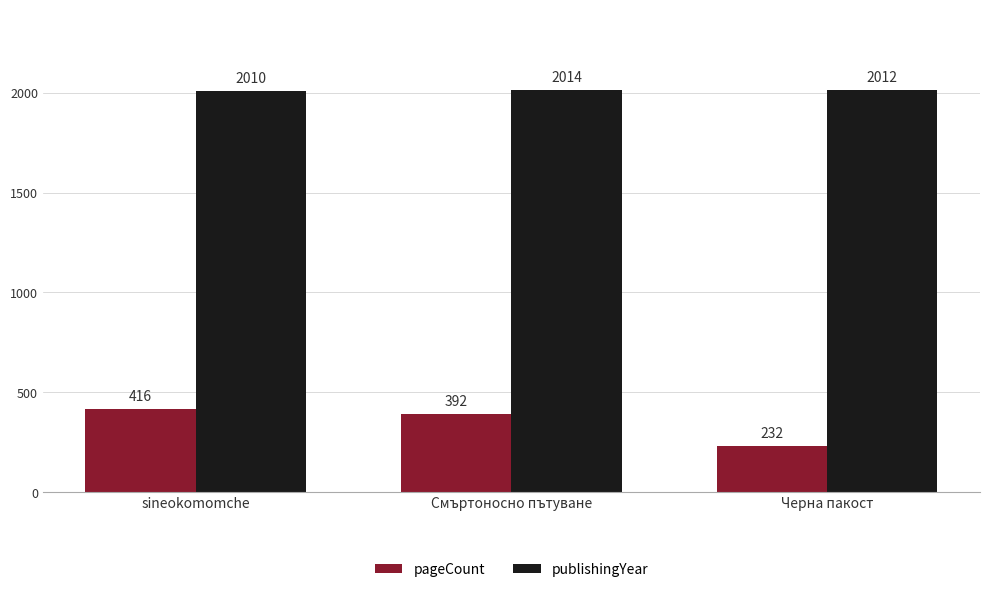

The value of publishingYear at Черна пакост is 2012. True or false?

True